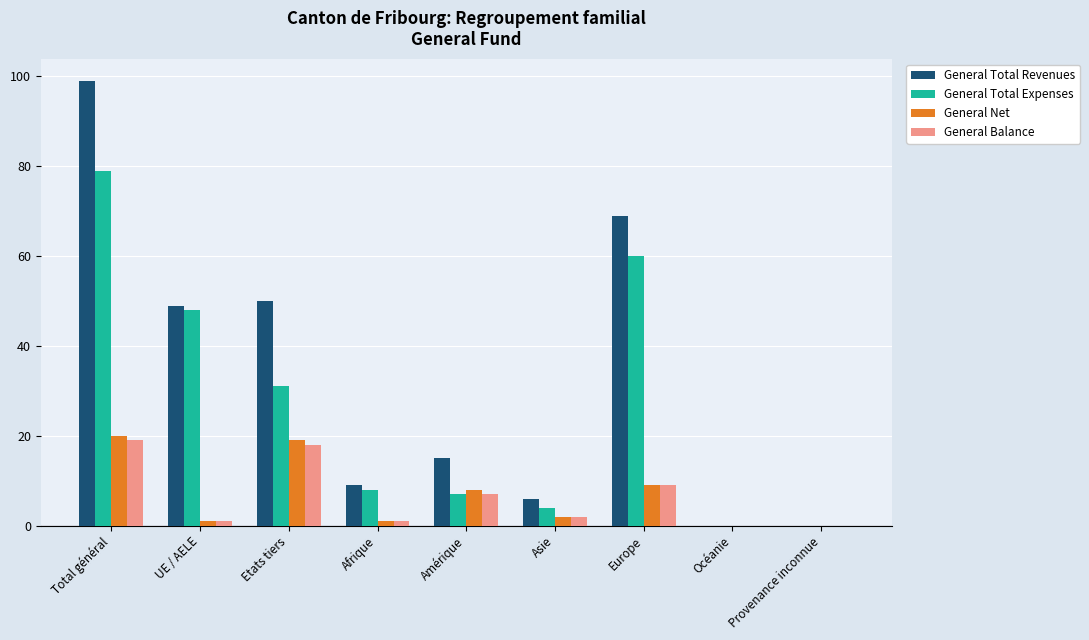

How many distinct data groups are displayed?

4